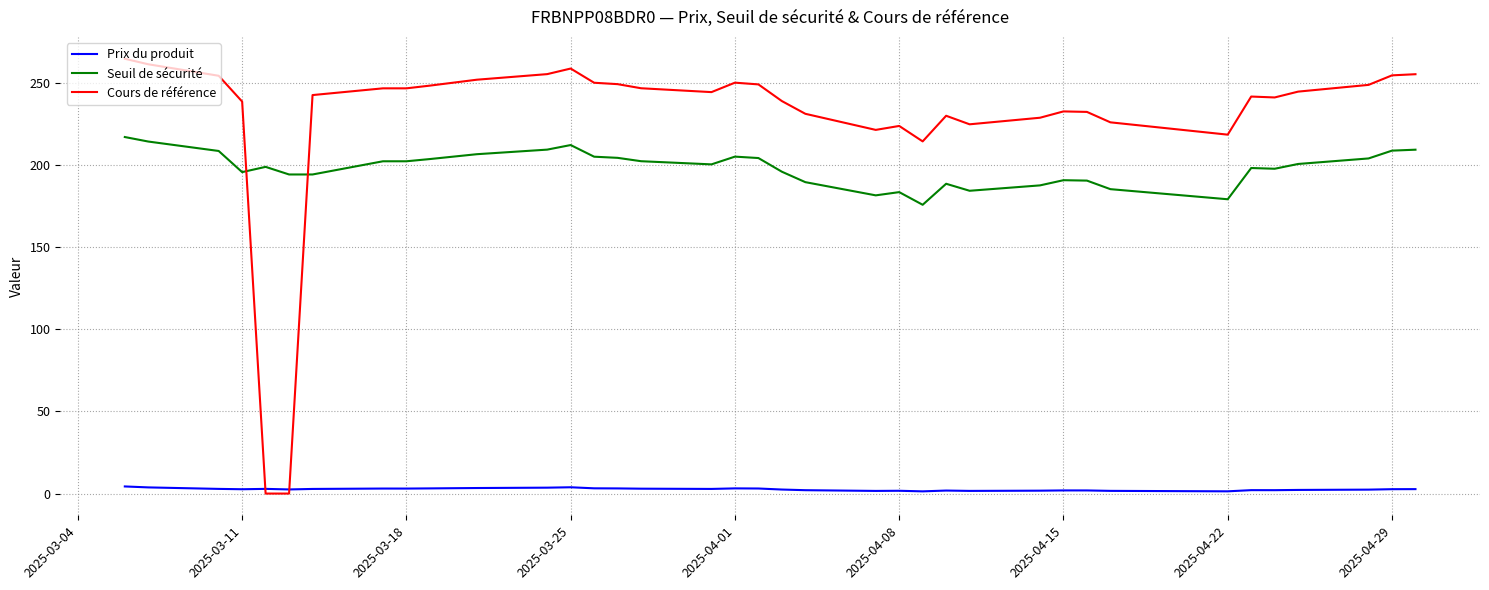

Rank the series by their maximum value, from highest to lowest.

Cours de référence, Seuil de sécurité, Prix du produit